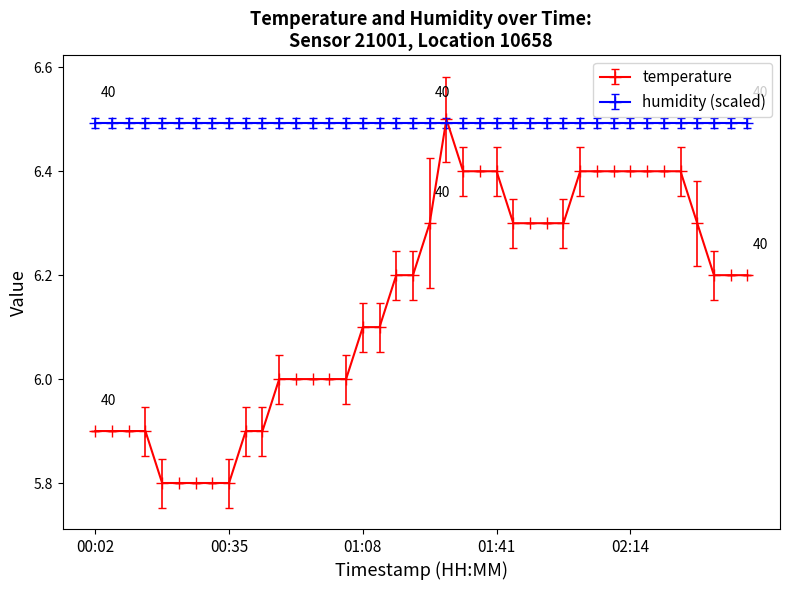

What is the value of the humidity (scaled) point at the 15th from the left?

6.5